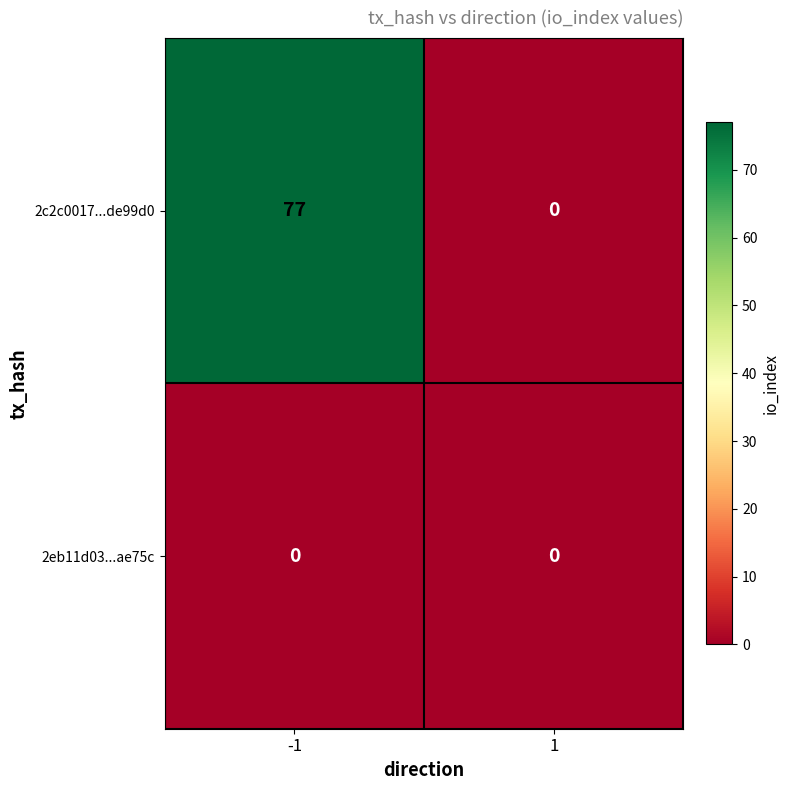

What is the sum of the 2c2c0017...de99d0 values at 1 and -1?

77